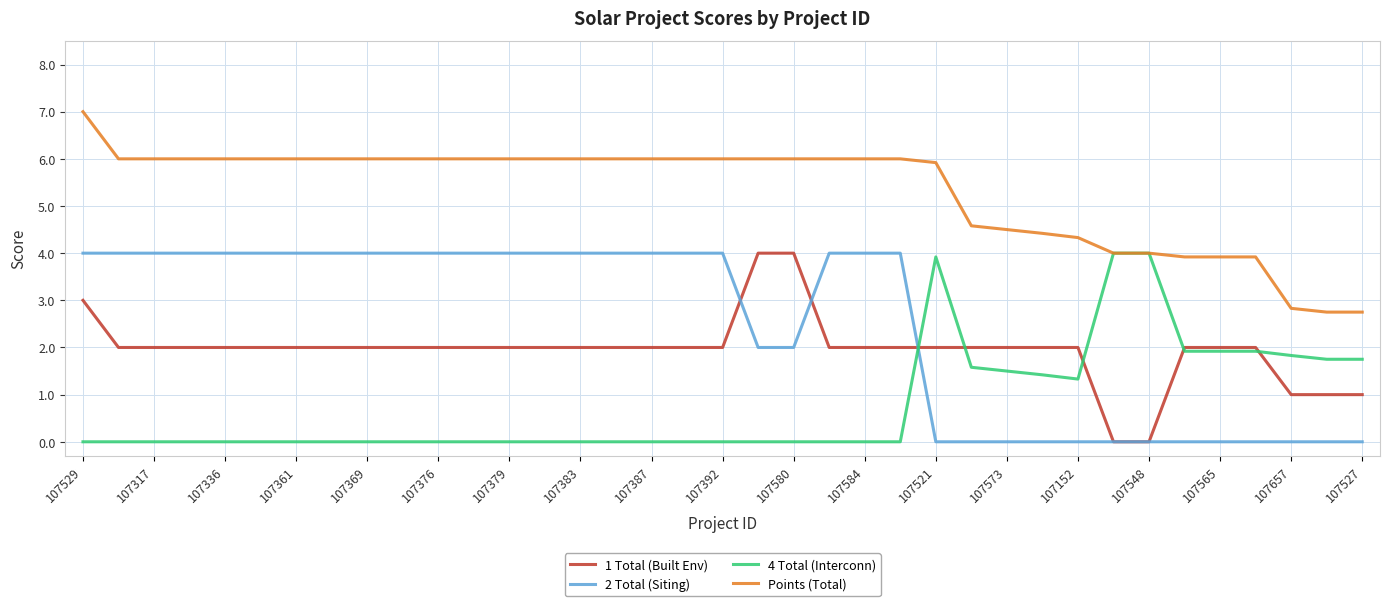

What is the maximum value for 1 Total (Built Env)?

4.0